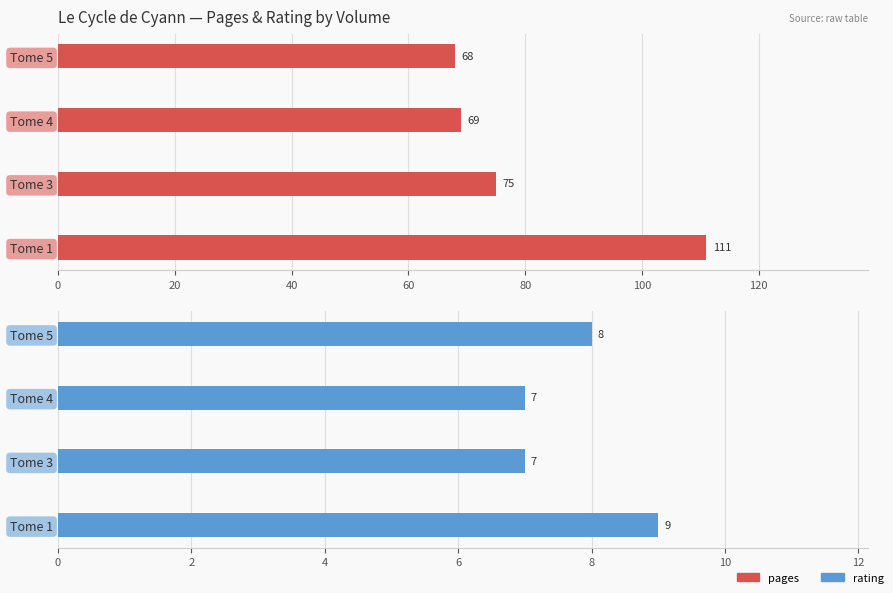

What is the difference between the maximum and minimum values in the pages series?

43